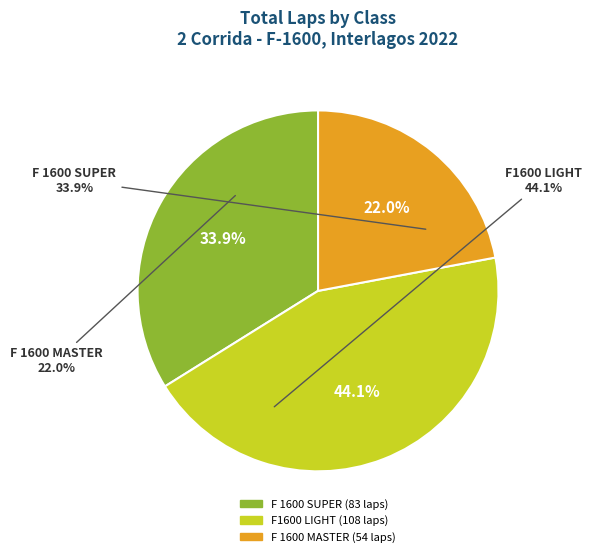

Does 16 represent more than half of the total?

No